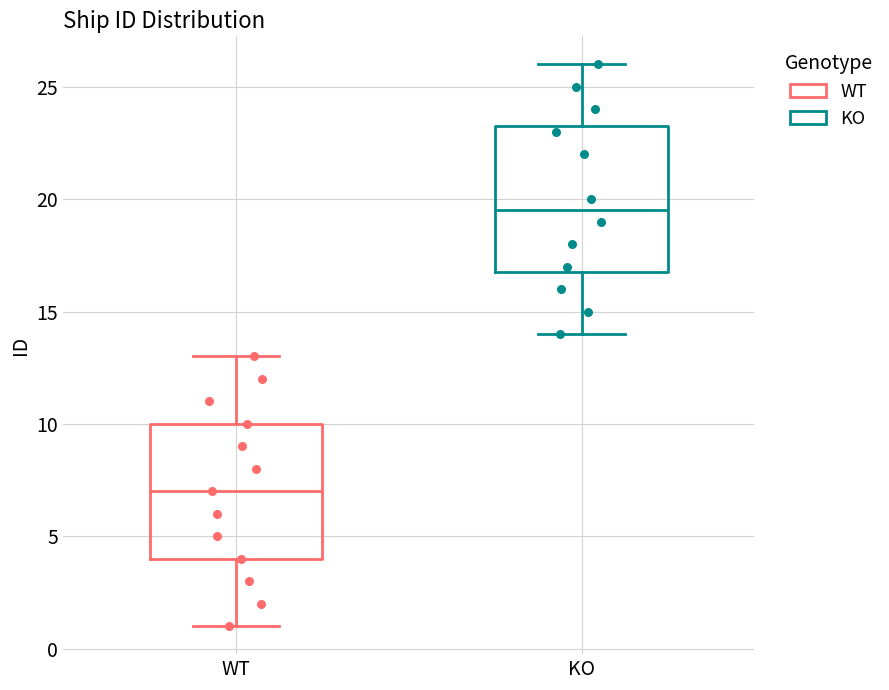

Reading left to right, transcribe this box plot: for each box, give where its median line is, the range the box spans, and where its two whiskers end, as read against the y-axis. The values are not printed on the chart, so give them approximately, as read against the axis.

WT: median 7.0, box 4.0 to 10.0, whiskers 1.0 to 13.0
KO: median 19.5, box 17.0 to 23.5, whiskers 14.0 to 26.0